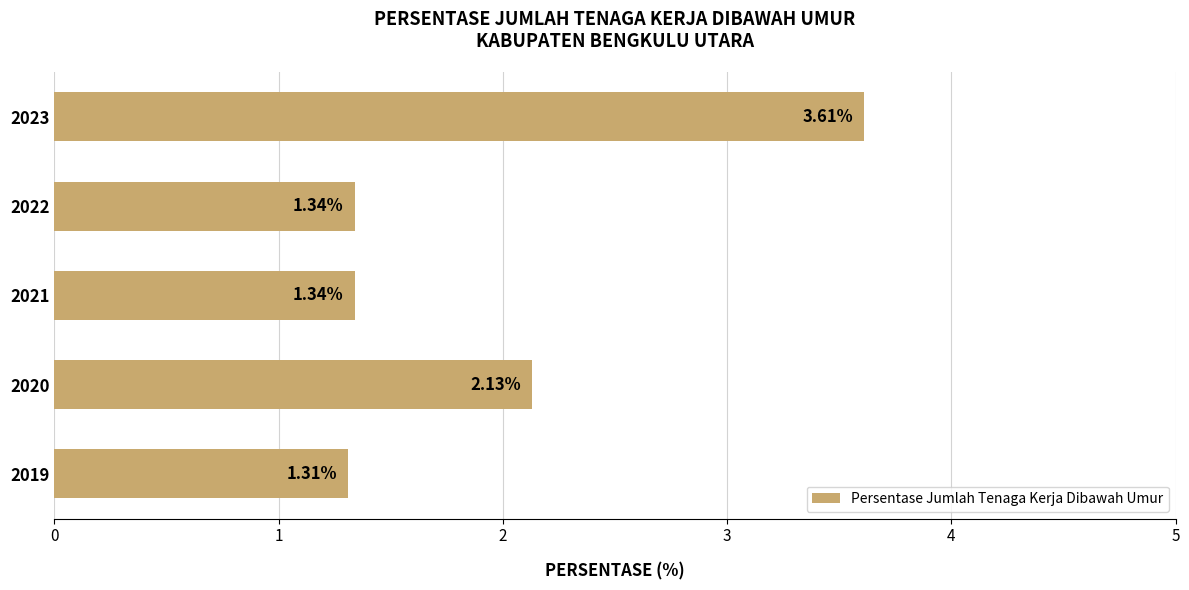

Approximately how many times larger is the value at 2023 compared to 2019?

2.8